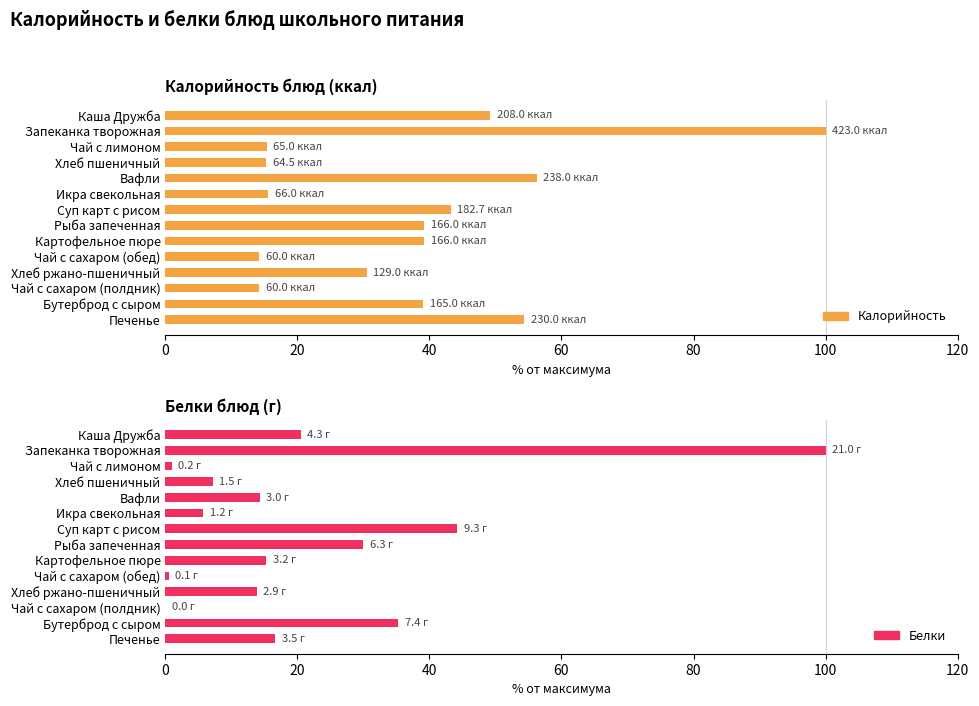

At how many categories does at least one series exceed 60?

1